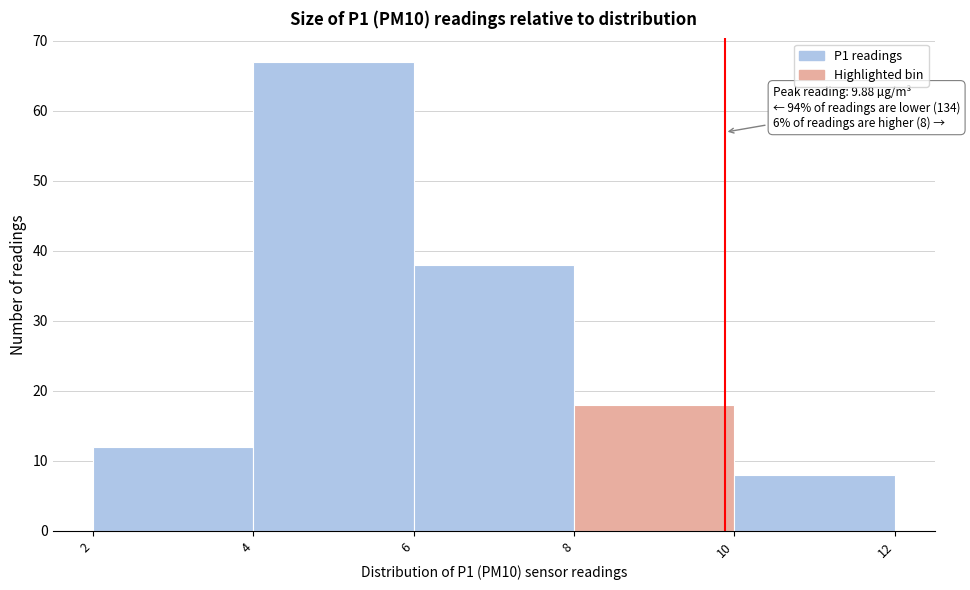

Over which range of the x-axis is the bar tallest?

4 to 6